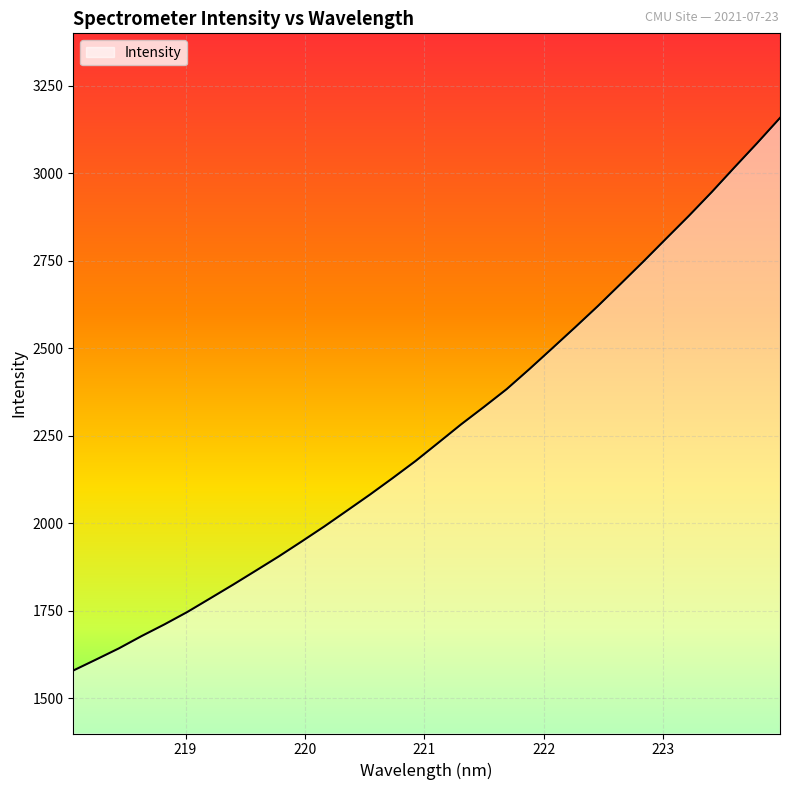

What is the smallest value displayed?

1579.9